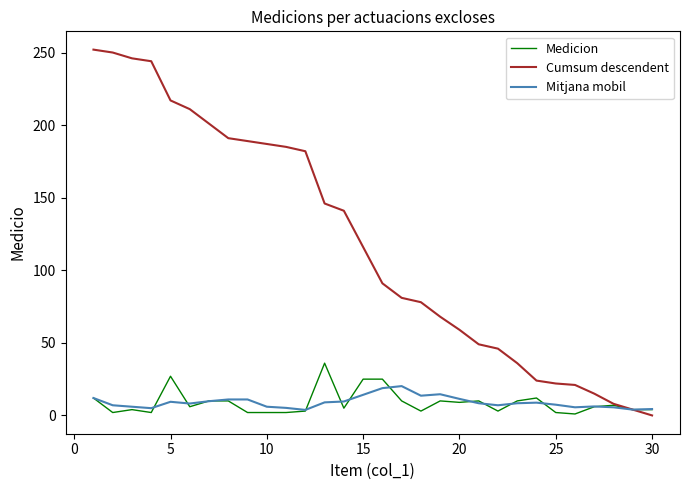

What is the average value of the Cumsum descendent series?

118.7